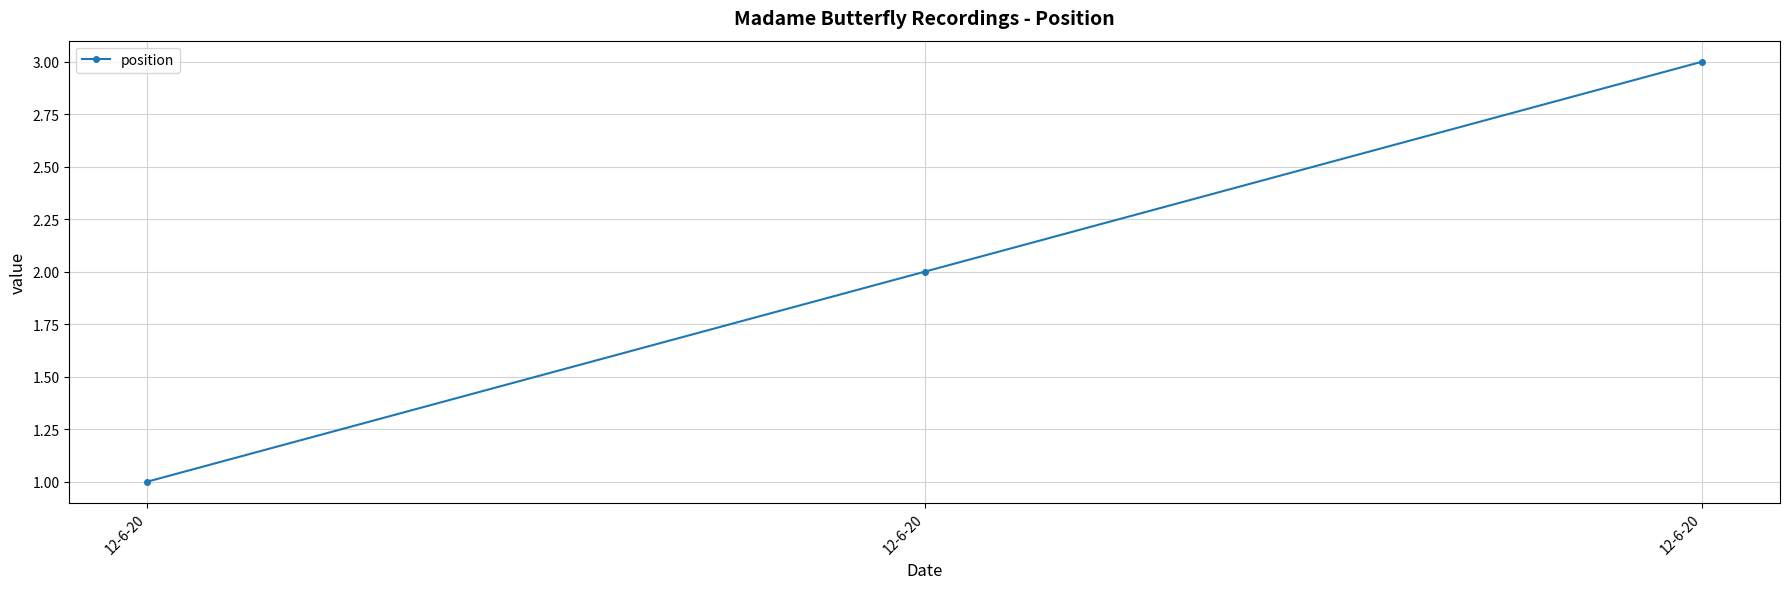

How many values are below 2?

1